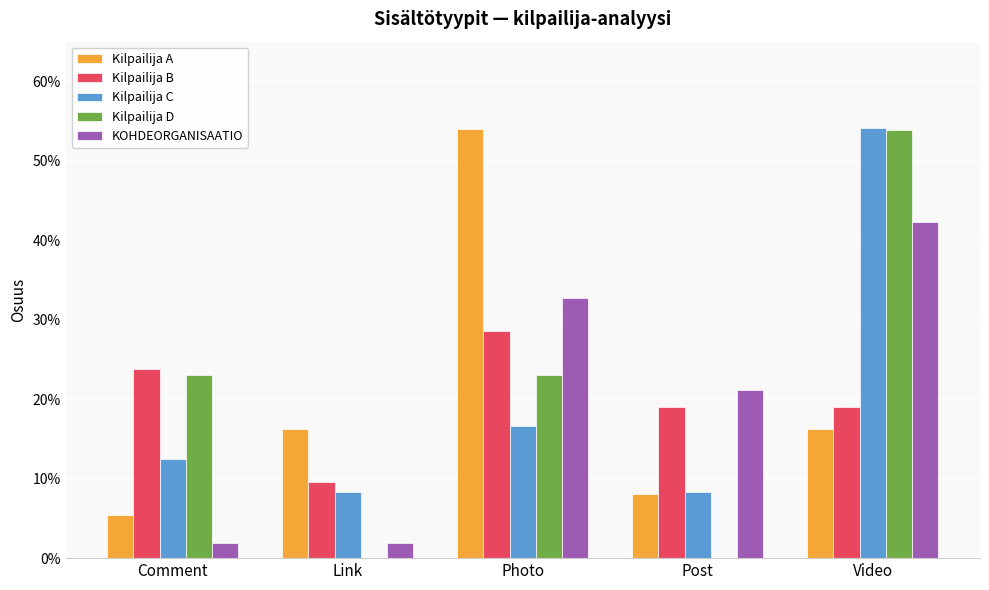

What are all the series names shown in the legend?

Kilpailija A, Kilpailija B, Kilpailija C, Kilpailija D, KOHDEORGANISAATIO